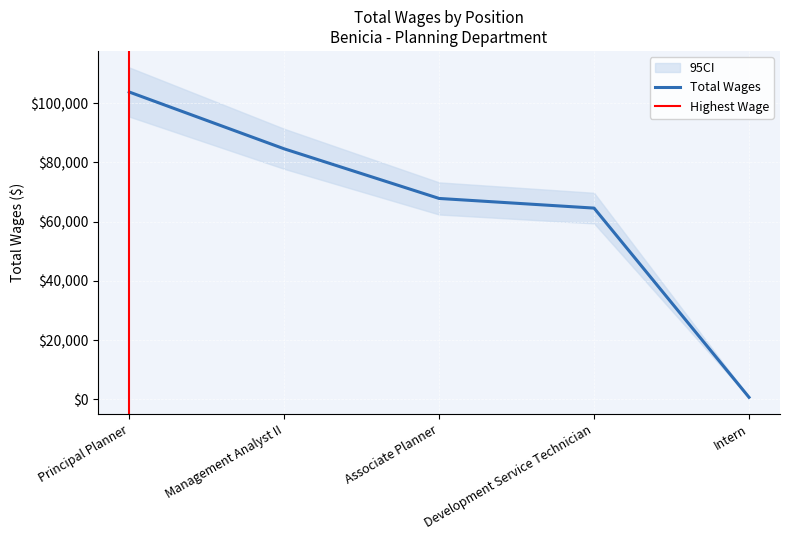

Reading right to left, transcribe all the data shown in this chart.

666	64566	67827	84585	103774